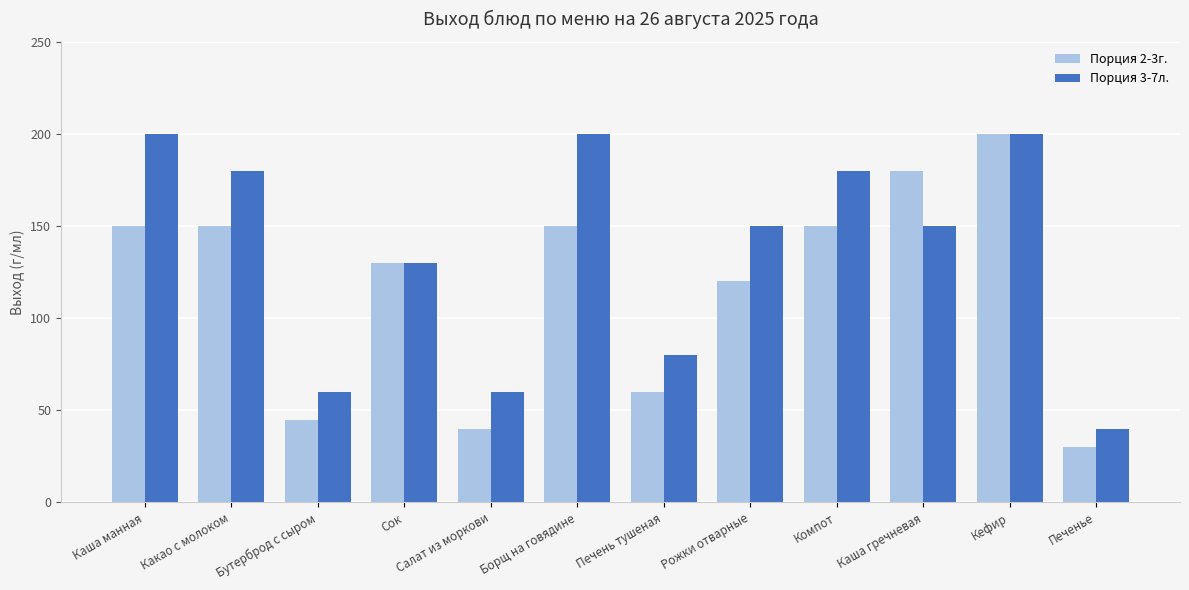

Reading left to right, list all the values displayed in this chart.

Порция 2-3г.: 150	150	45	130	40	150	60	120	150	180	200	30
Порция 3-7л.: 200	180	60	130	60	200	80	150	180	150	200	40